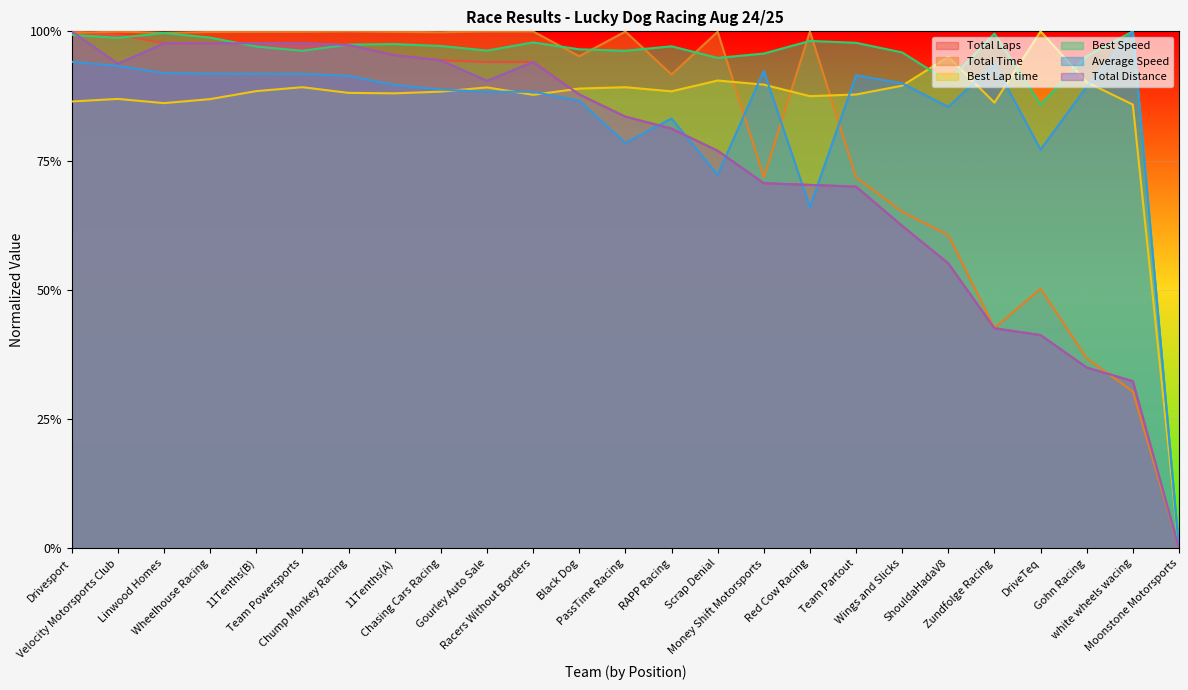

After their last crossing, which series has the higher values: Total Distance or Best Lap time?

Best Lap time